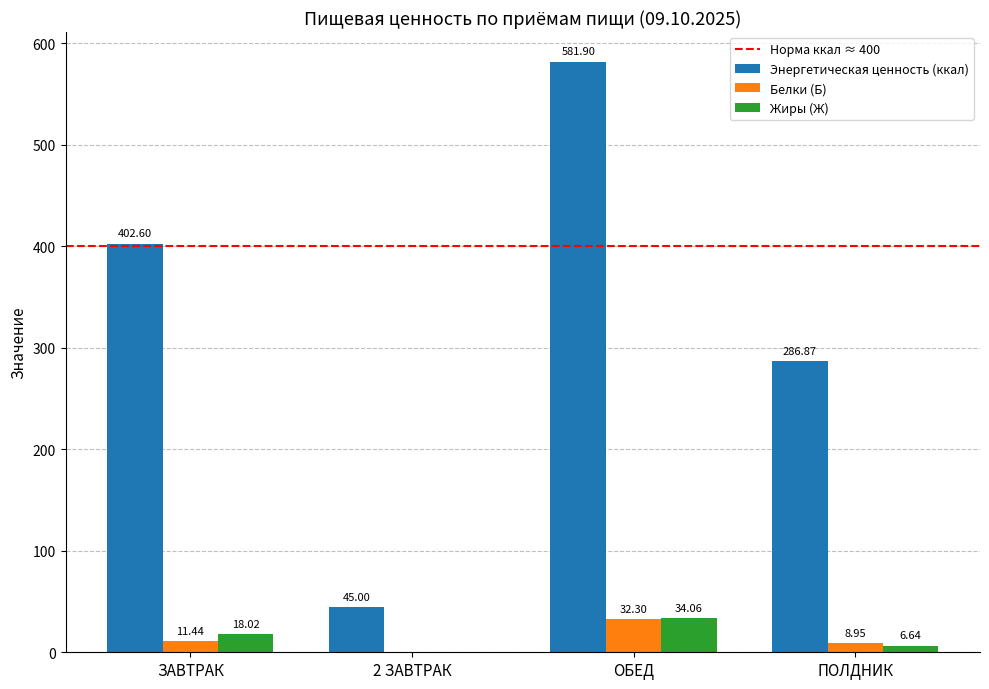

At which category is the sum across all series the highest?

ОБЕД